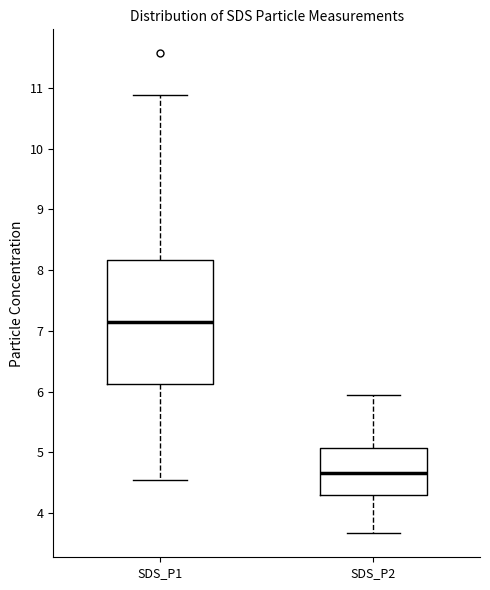

Reading left to right, read every box against the y-axis: the position of its median line, the range the box covers, and the ends of its whiskers. The values are not printed on the chart, so give them approximately, as read against the axis.

SDS_P1: median 7.1, box 6.1 to 8.2, whiskers 4.6 to 10.9
SDS_P2: median 4.7, box 4.3 to 5.1, whiskers 3.7 to 6.0